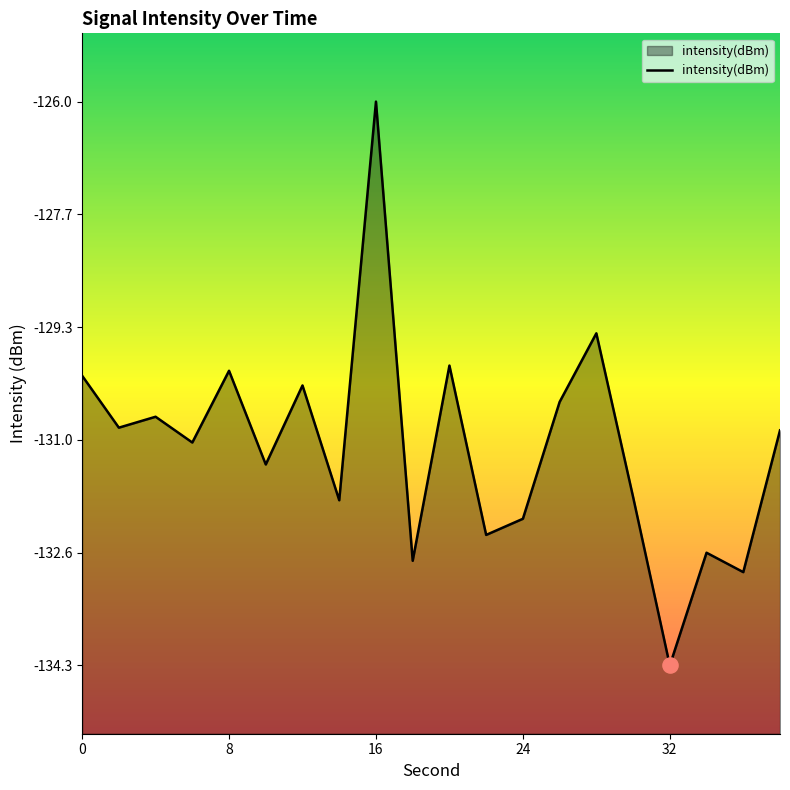

Which has a higher value, 12 or 10?

12